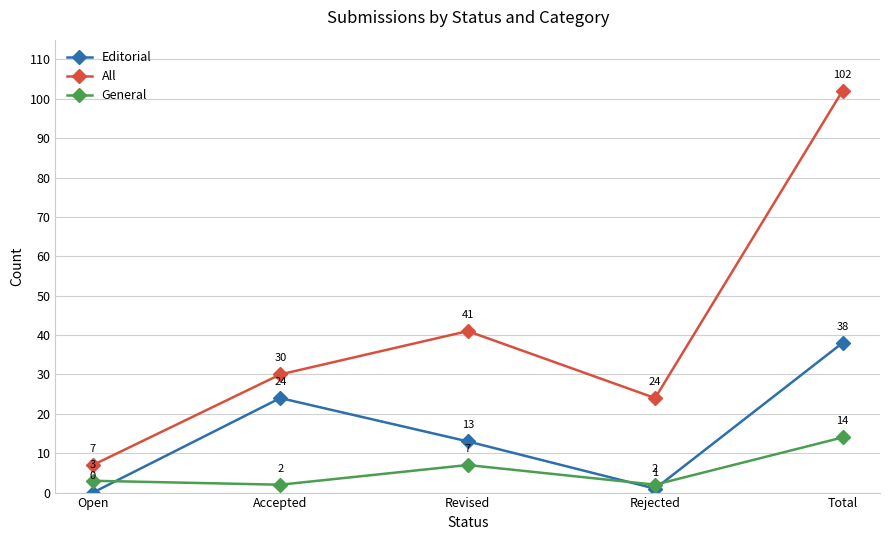

How many values in Editorial are above zero?

4